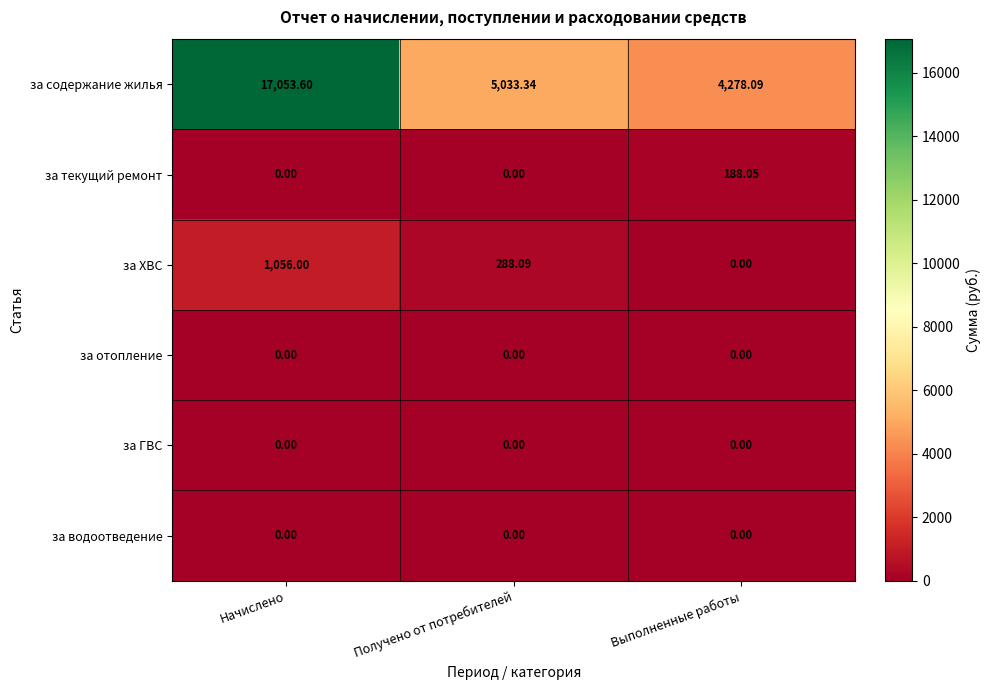

Which series has the largest total across all categories?

за содержание жилья